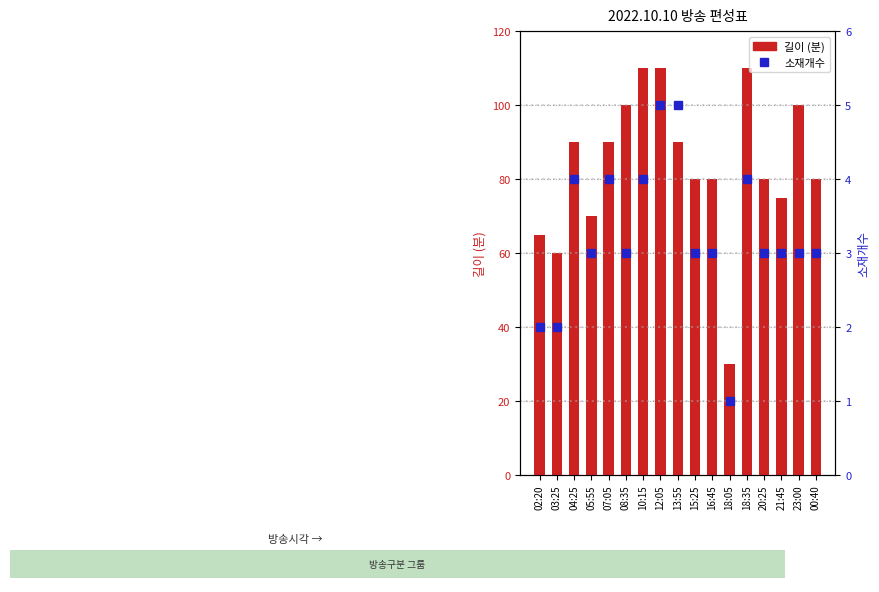

Which has a higher value, 15:25 or 07:05?

07:05